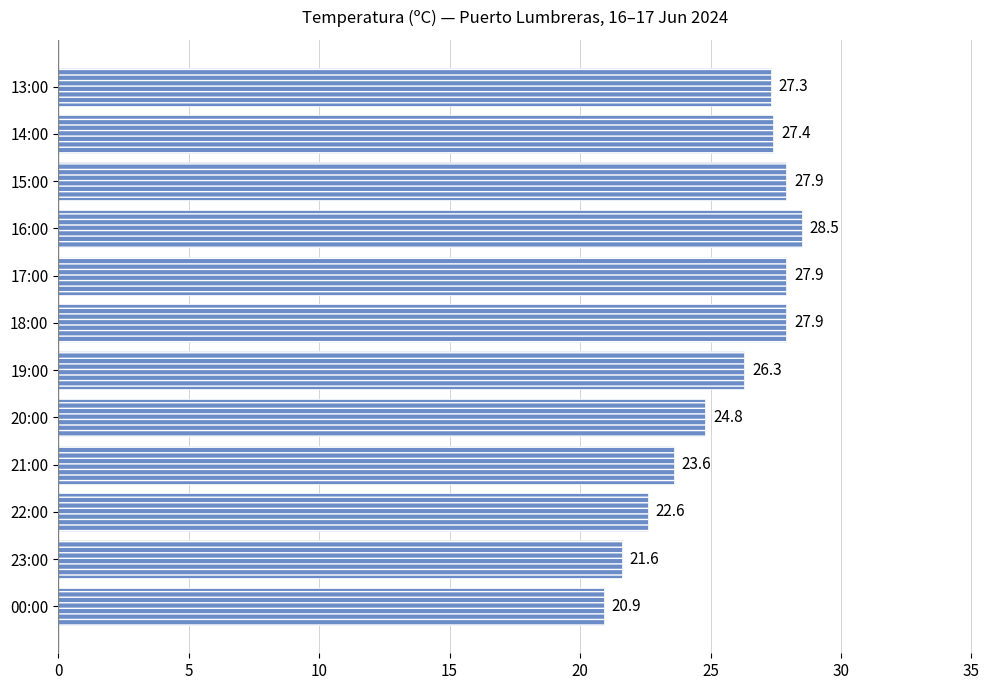

What is the change in value from 20:00 to 15:00?

+3.1